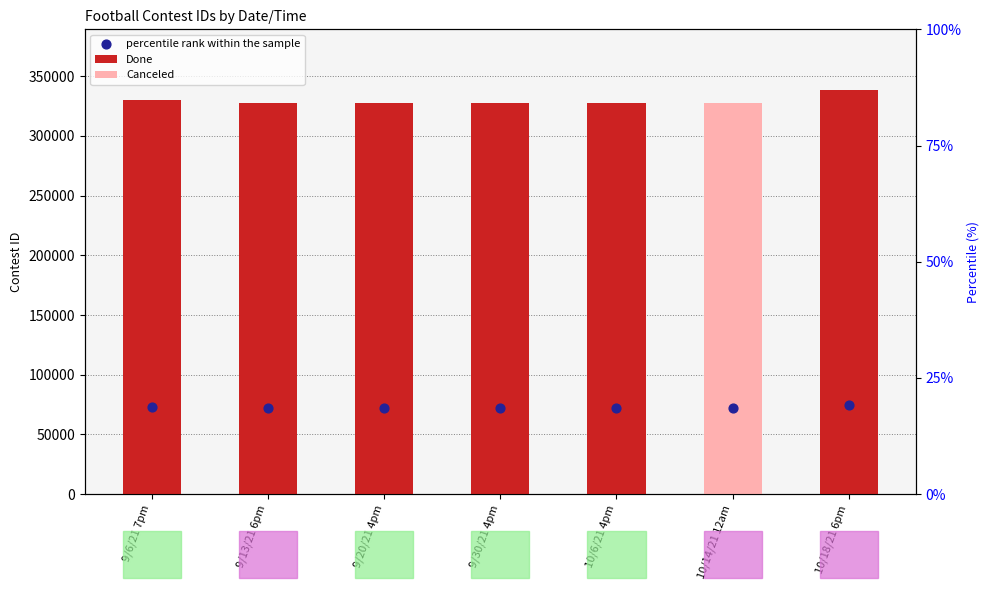

Between 9/6/21 7pm and 9/30/21 4pm, which is larger?

9/6/21 7pm